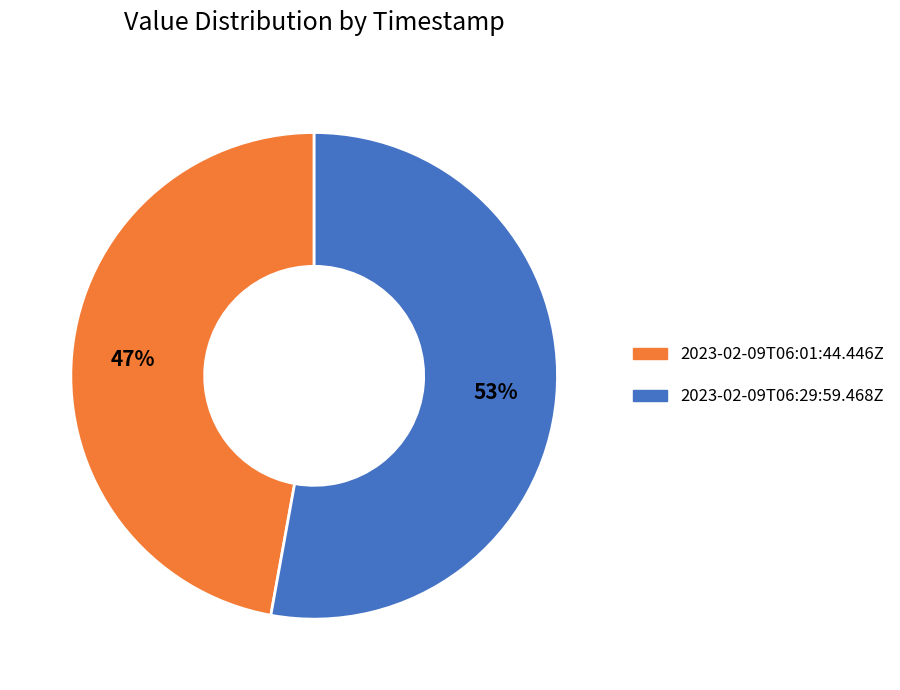

Which category has the smallest portion of the pie?

2023-02-09T06:01:44.446Z